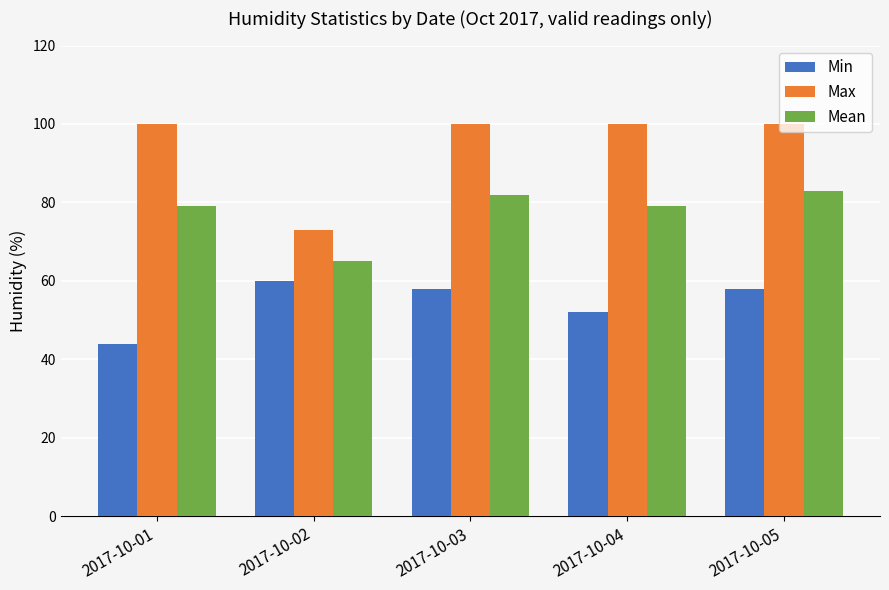

Reading left to right, transcribe all the data shown in this chart.

Min: 2017-10-01=44	2017-10-02=60	2017-10-03=58	2017-10-04=52	2017-10-05=58
Max: 2017-10-01=100	2017-10-02=73	2017-10-03=100	2017-10-04=100	2017-10-05=100
Mean: 2017-10-01=79	2017-10-02=65	2017-10-03=82	2017-10-04=79	2017-10-05=83